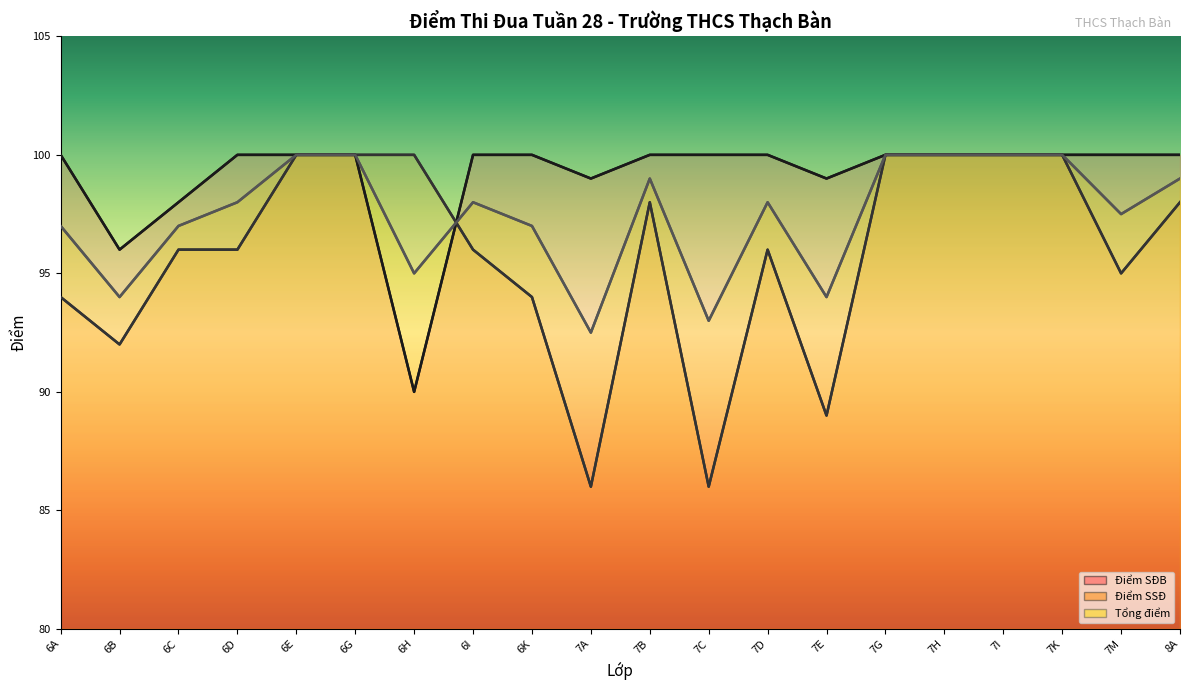

The value of Tổng điểm at 7K is 100.0. True or false?

True